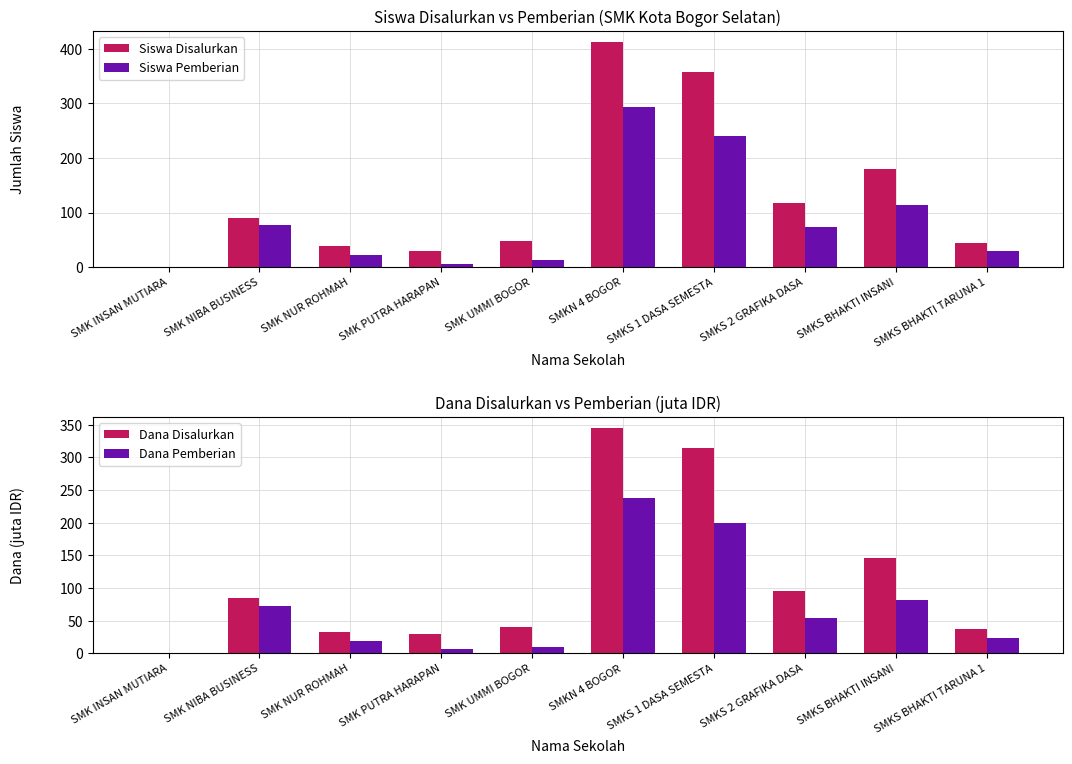

What is the spread (max minus min) of values at SMK UMMI BOGOR?

37.0